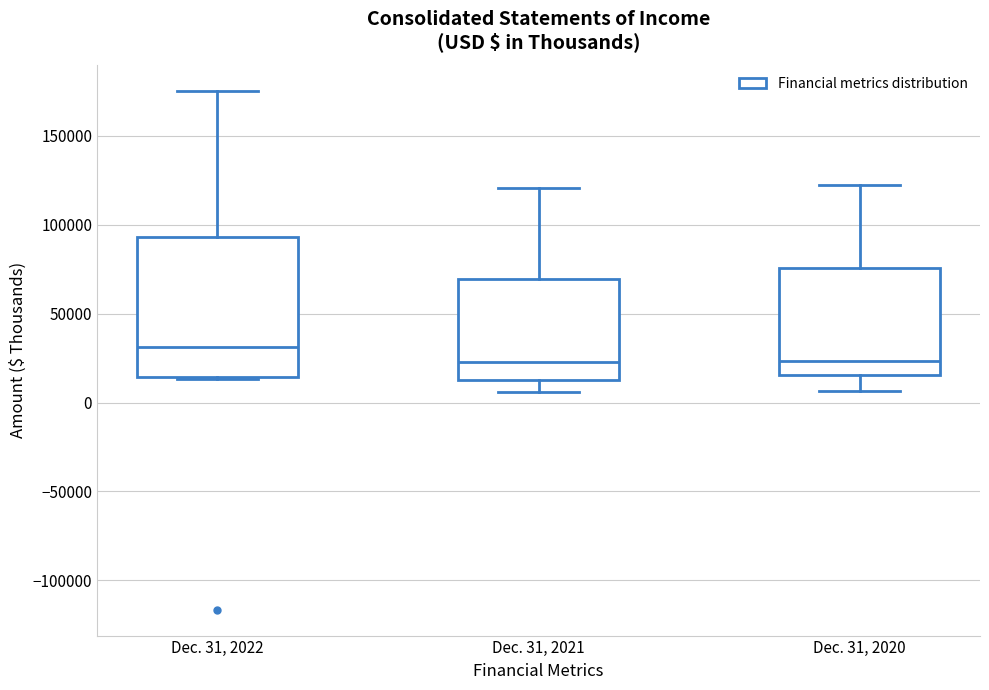

Reading left to right, read every box against the y-axis: the position of its median line, the range the box covers, and the ends of its whiskers. The values are not printed on the chart, so give them approximately, as read against the axis.

Dec. 31, 2022: median 30000, box 15000 to 95000, whiskers 15000 to 175000
Dec. 31, 2021: median 25000, box 10000 to 70000, whiskers 5000 to 120000
Dec. 31, 2020: median 25000, box 15000 to 75000, whiskers 5000 to 120000